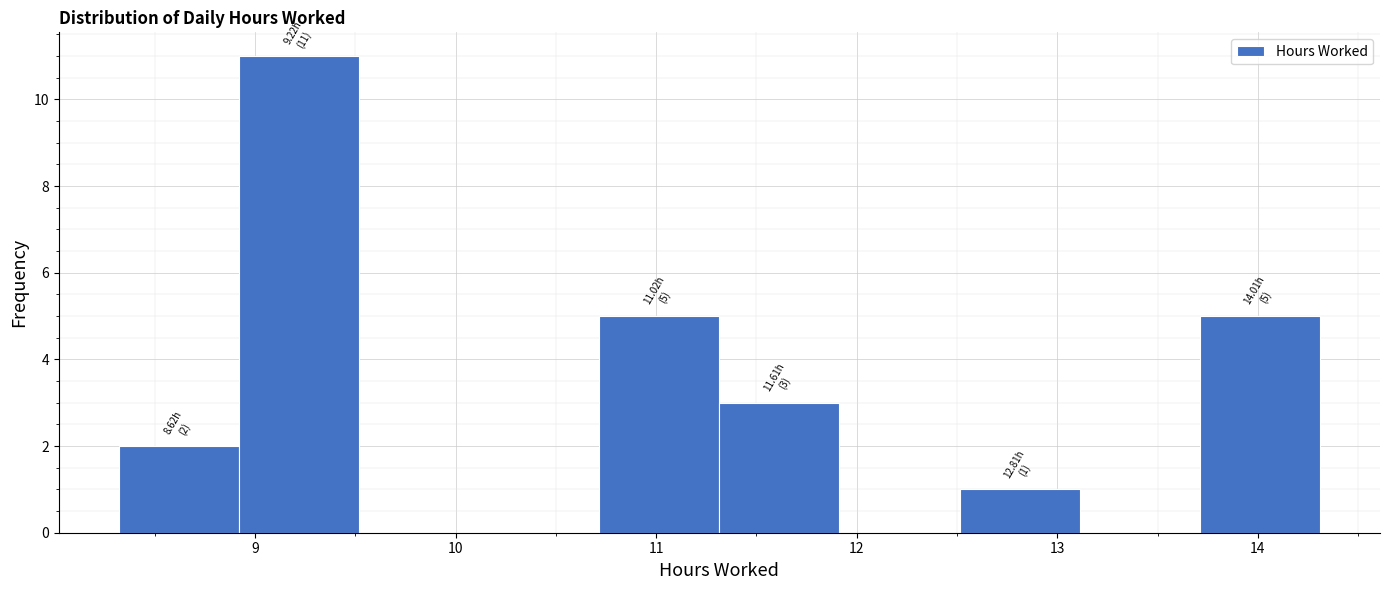

Over which range of the x-axis is the bar tallest?

8.9 to 9.5